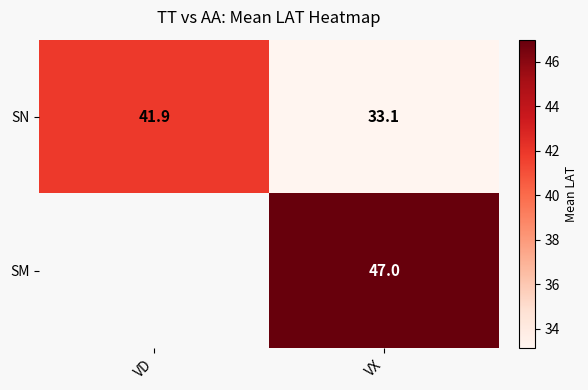

How many values in the SN series exceed 41?

1